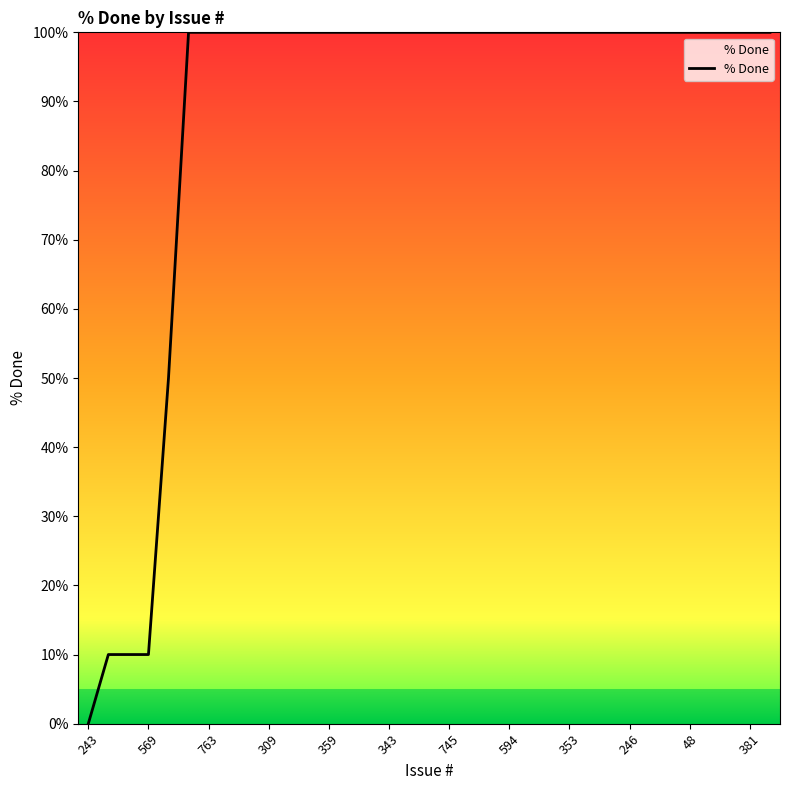

How many positive values are there?

34